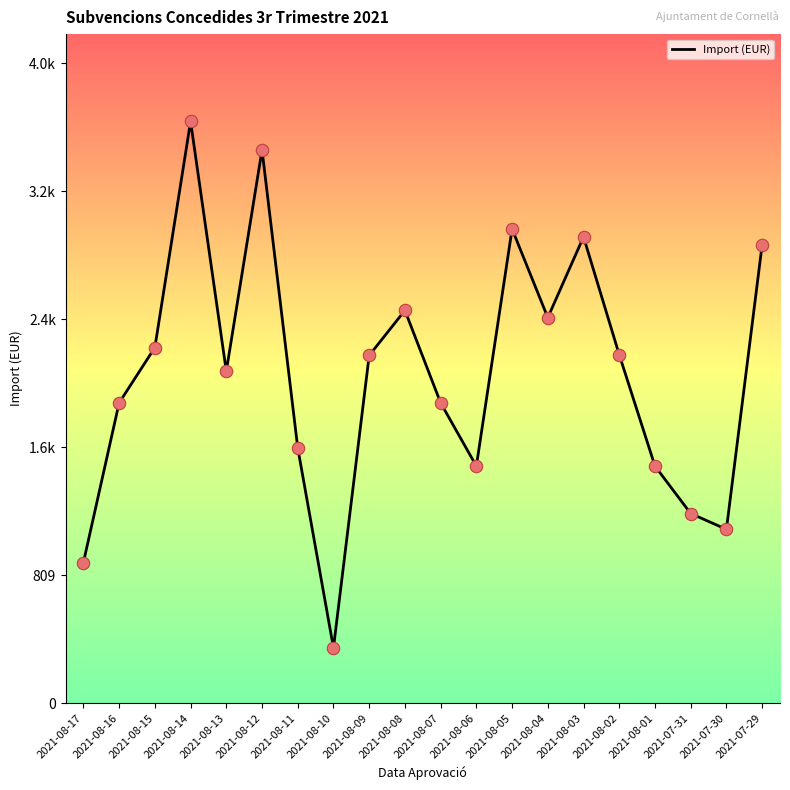

Approximately how many times larger is the value at 2021-08-17 compared to 2021-08-08?

0.4